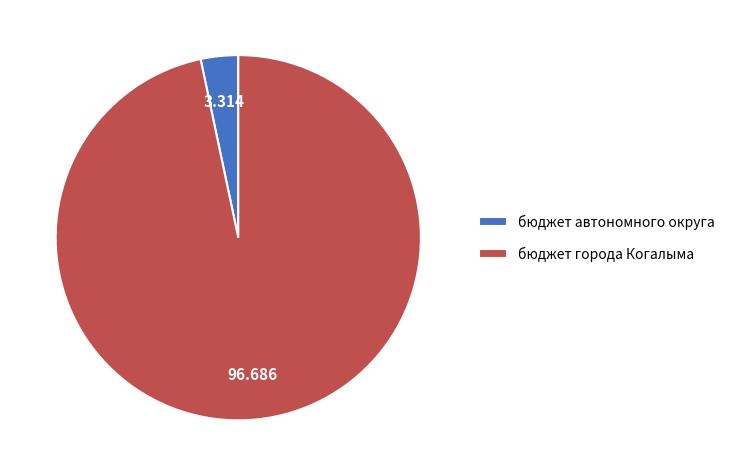

Rank the categories by value from lowest to highest.

бюджет автономного округа, бюджет города Когалыма